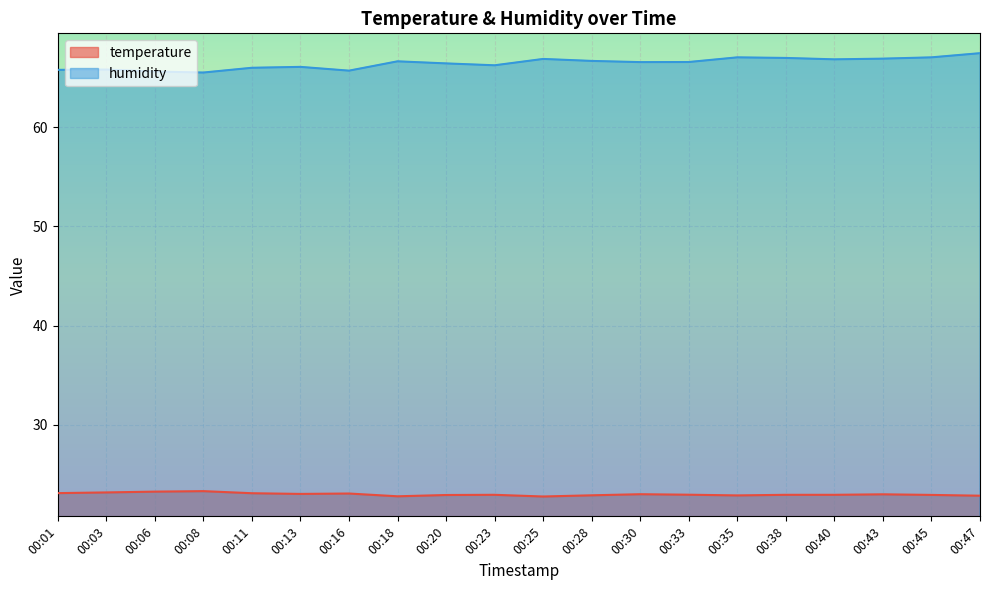

Reading left to right, list all the values displayed in this chart.

temperature: 00:01=23.1	00:03=23.2	00:06=23.3	00:08=23.3	00:11=23.1	00:13=23.1	00:16=23.1	00:18=22.8	00:20=22.9	00:23=23.0	00:25=22.8	00:28=22.9	00:30=23.0	00:33=23.0	00:35=22.9	00:38=23.0	00:40=23.0	00:43=23.0	00:45=22.9	00:47=22.9
humidity: 00:01=65.8	00:03=65.8	00:06=65.6	00:08=65.5	00:11=66.0	00:13=66.1	00:16=65.7	00:18=66.6	00:20=66.4	00:23=66.2	00:25=66.9	00:28=66.7	00:30=66.5	00:33=66.6	00:35=67.0	00:38=67.0	00:40=66.8	00:43=66.9	00:45=67.0	00:47=67.5